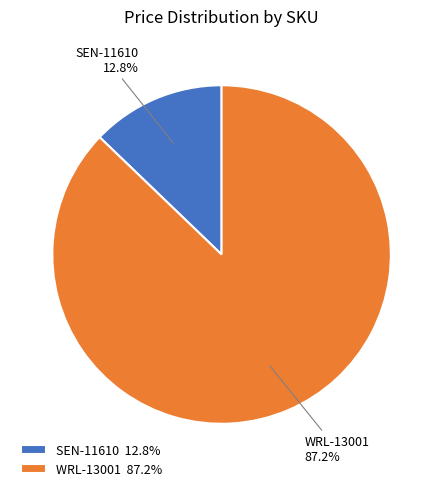

Which category accounts for the majority?

WRL-13001